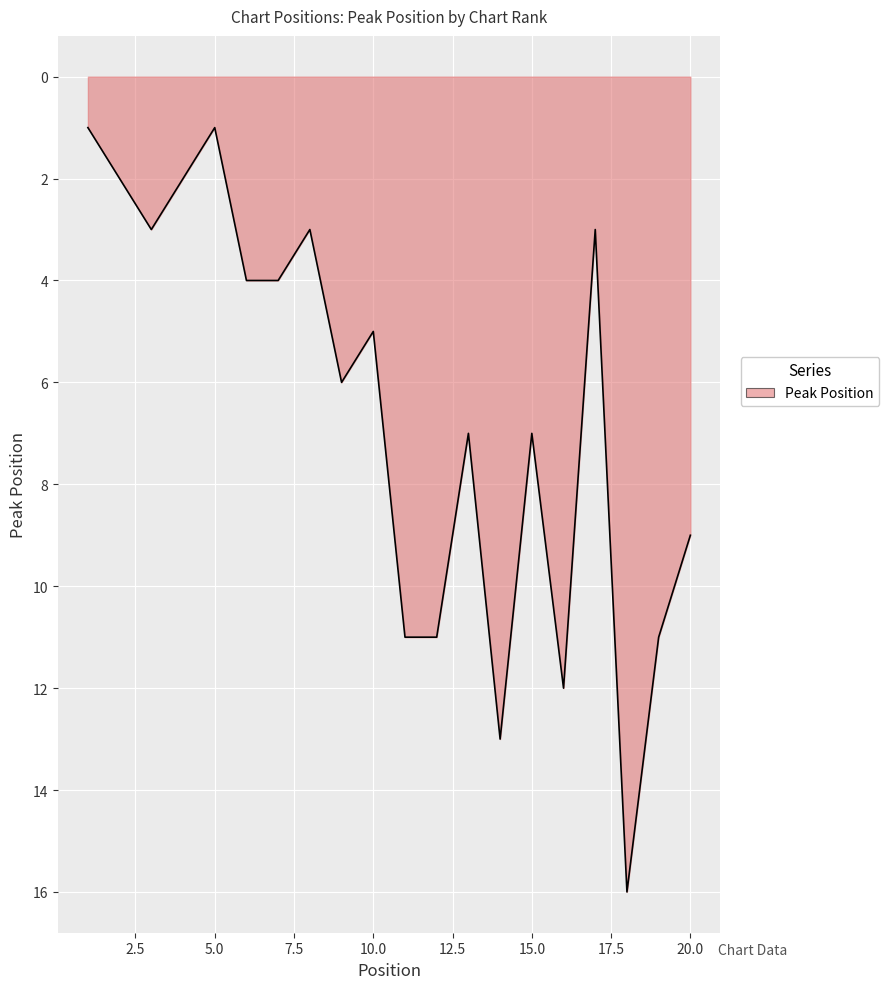

What is the maximum value shown in the chart?

16